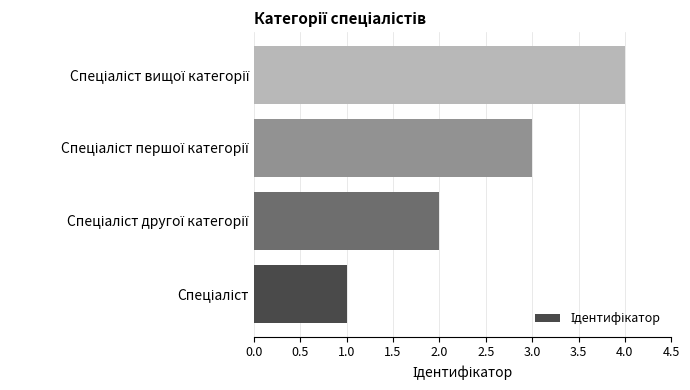

What is the sum of all values?

10